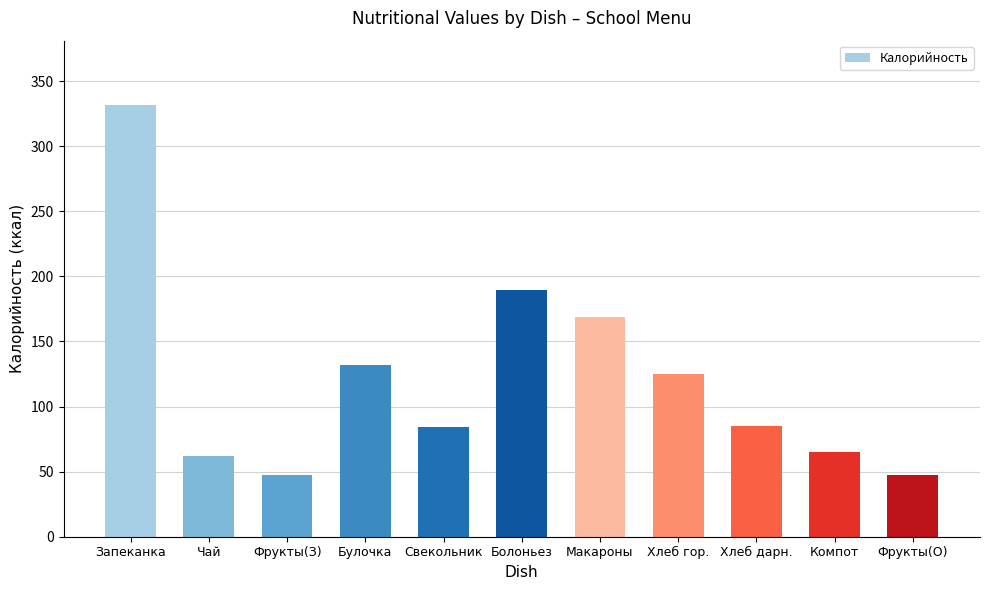

The value at Свекольник is 149.5. True or false?

False